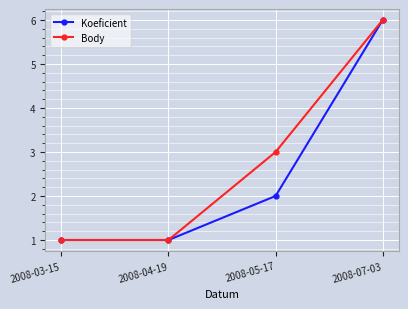

What is the difference between the second highest and minimum values in the Koeficient series?

1